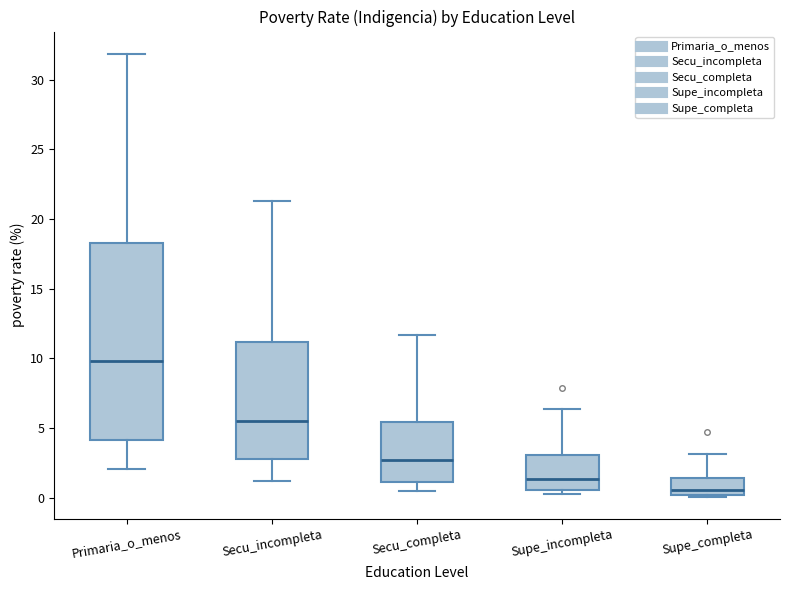

Which box's median line is the lowest?

Supe_completa